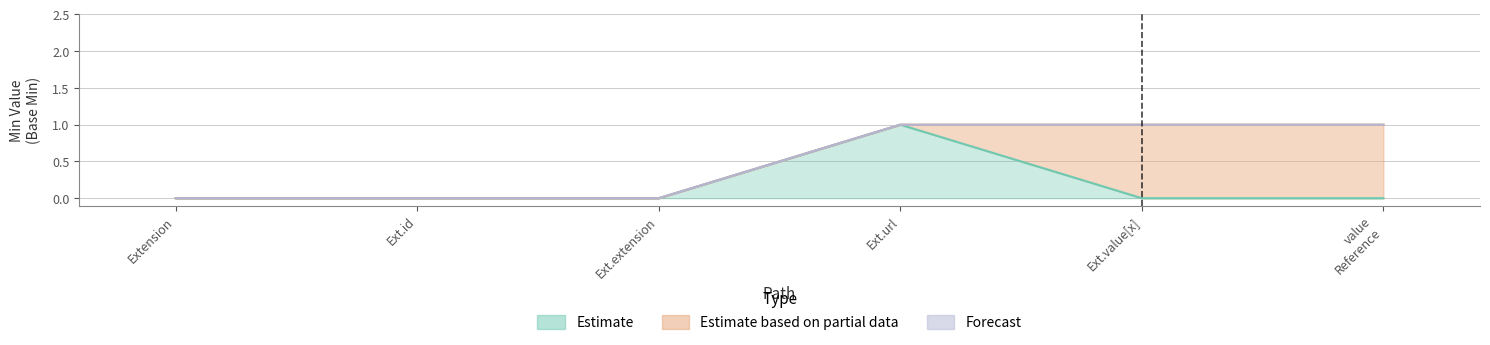

True or false: Base Min and Min intersect in this chart.

False